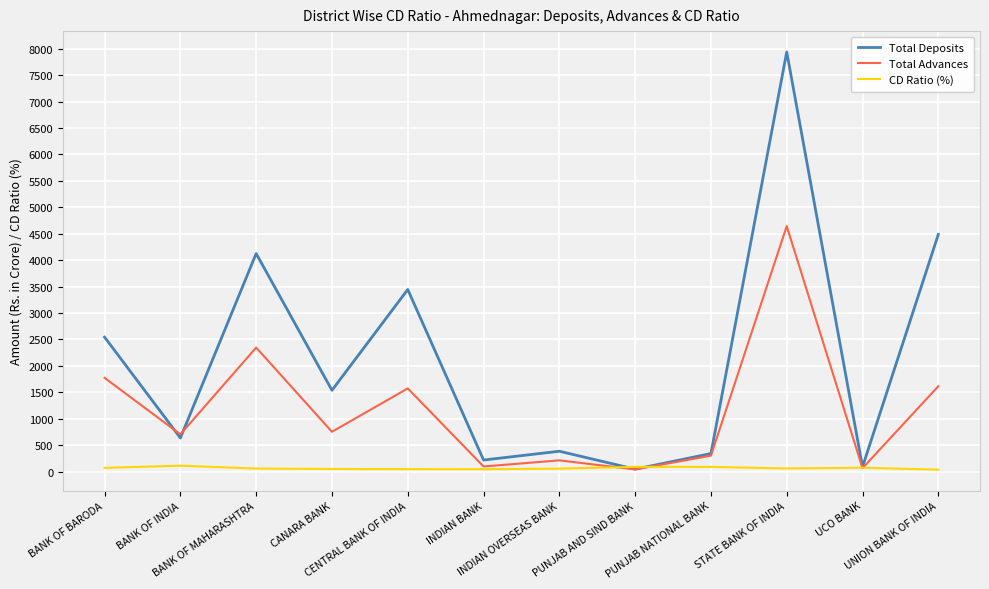

List the series in order of their peak value, lowest first.

CD Ratio (%), Total Advances, Total Deposits